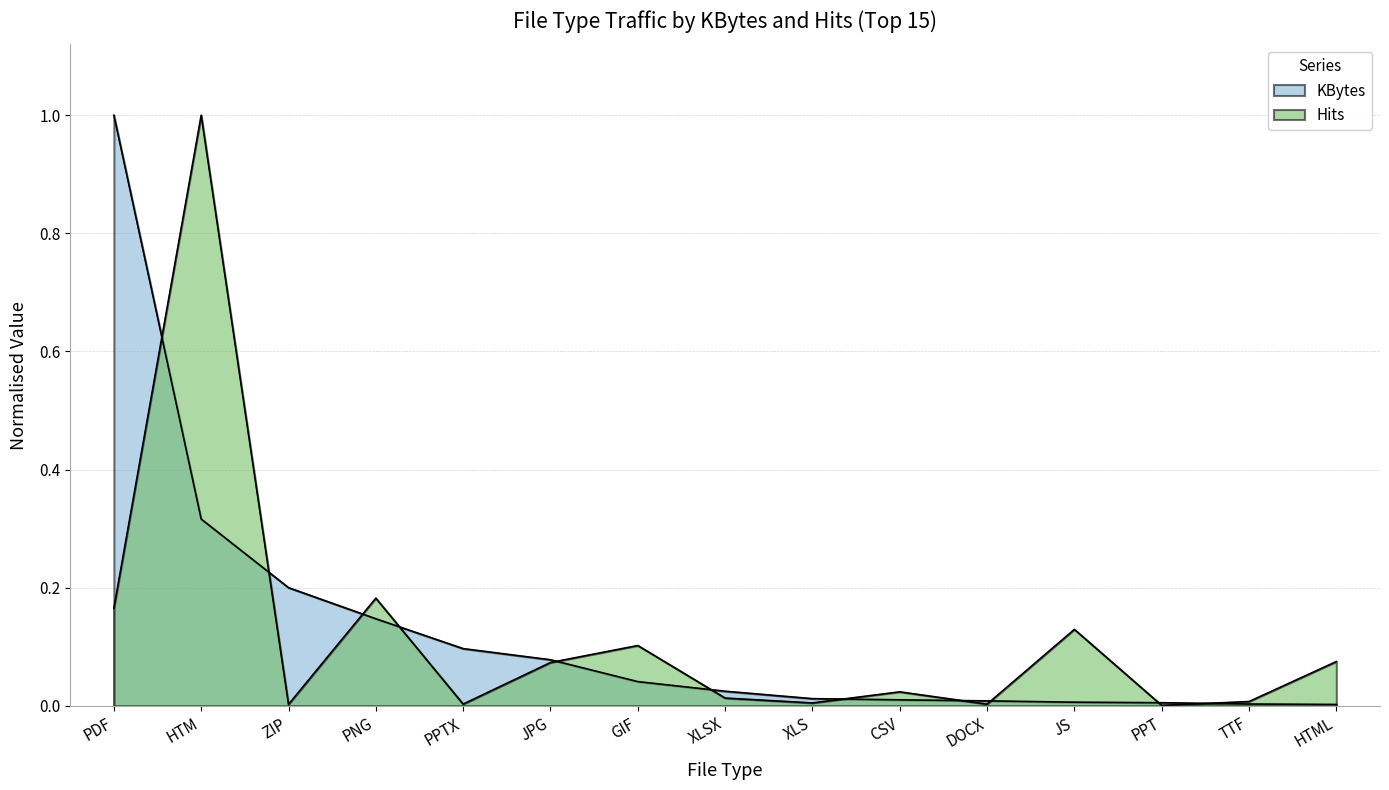

Which series has the widest spread of values?

Hits